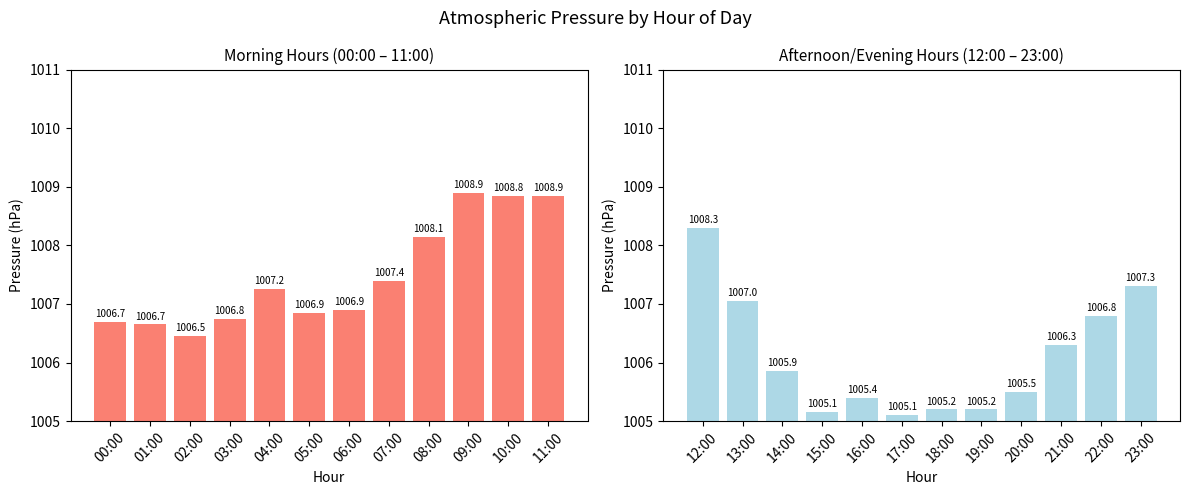

What are all the series names shown in the legend?

Morning (00:00-11:00), Afternoon/Evening (12:00-23:00)